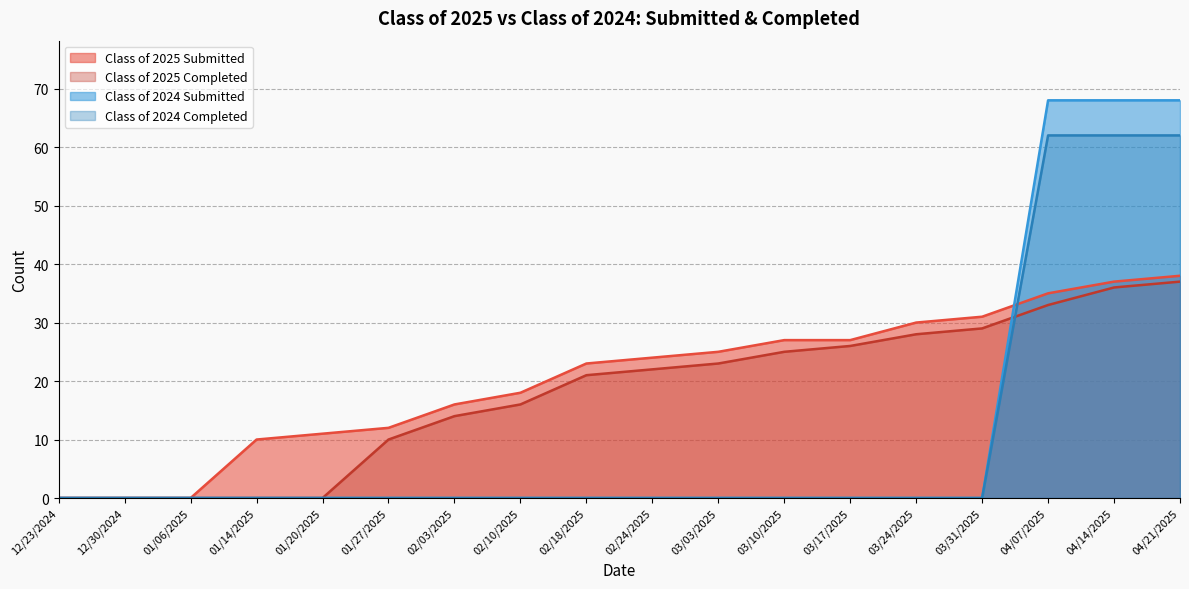

Reading left to right, extract all data points from this chart.

Class of 2025 Submitted: 0	0	0	10	11	12	16	18	23	24	25	27	27	30	31	35	37	38
Class of 2025 Completed: 0	0	0	0	0	10	14	16	21	22	23	25	26	28	29	33	36	37
Class of 2024 Submitted: 0	0	0	0	0	0	0	0	0	0	0	0	0	0	0	68	68	68
Class of 2024 Completed: 0	0	0	0	0	0	0	0	0	0	0	0	0	0	0	62	62	62